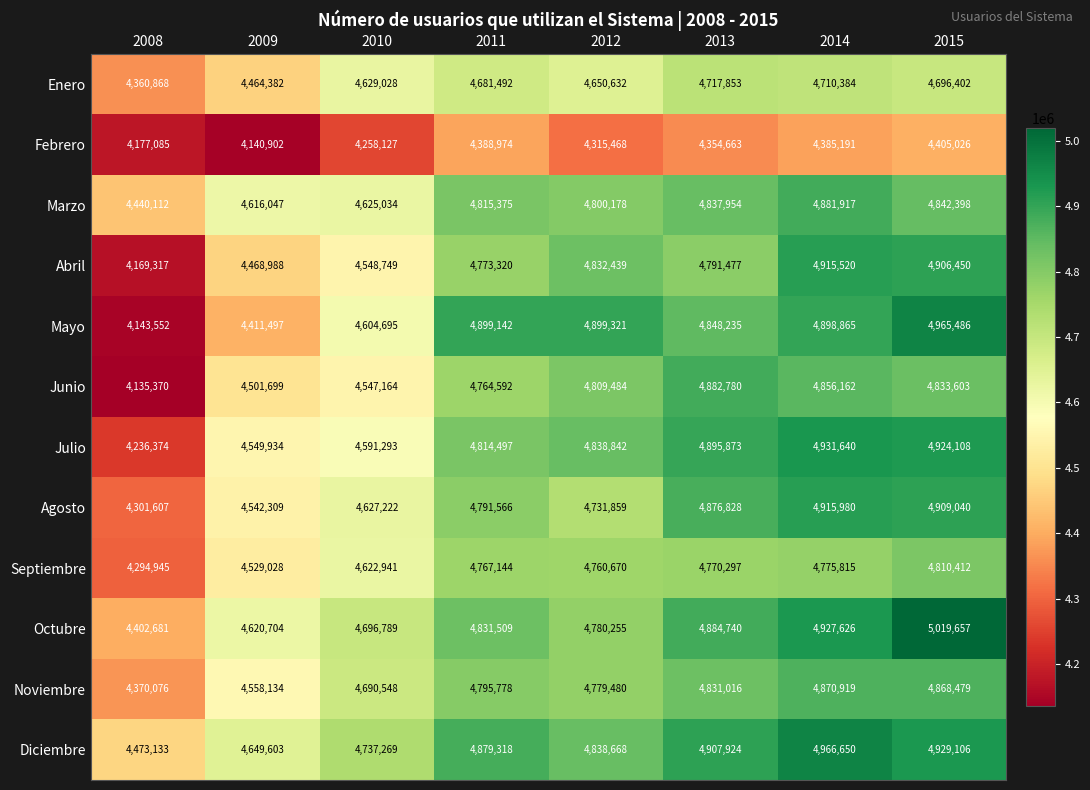

What is the difference between the Enero values at 2008 and 2010?

268160